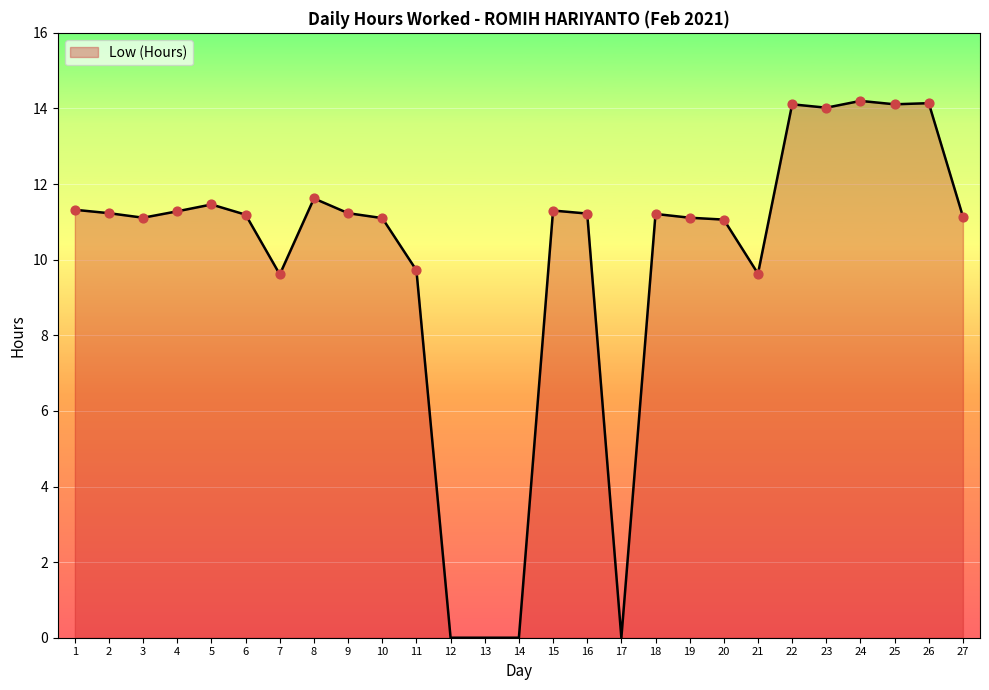

Which has a higher value, 20 or 11?

20